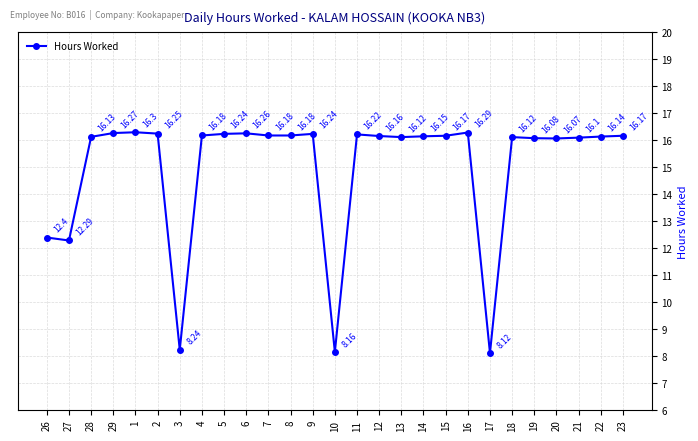

Where is the first local minimum?

27